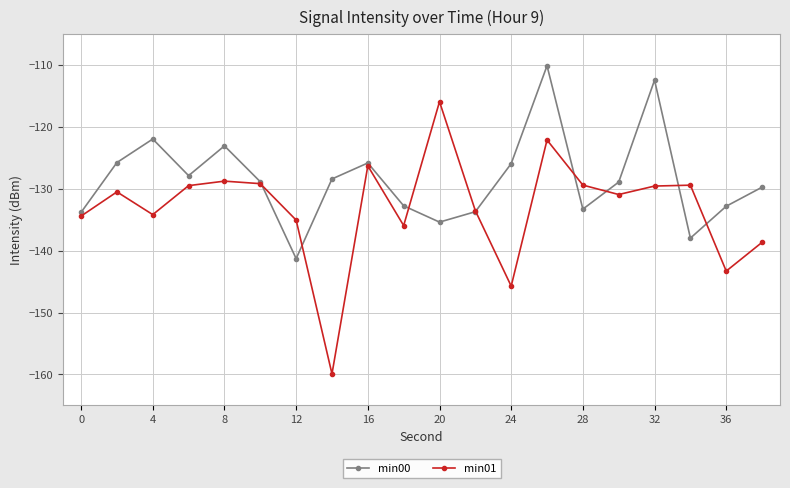

Which series has the largest range (max minus min)?

min01